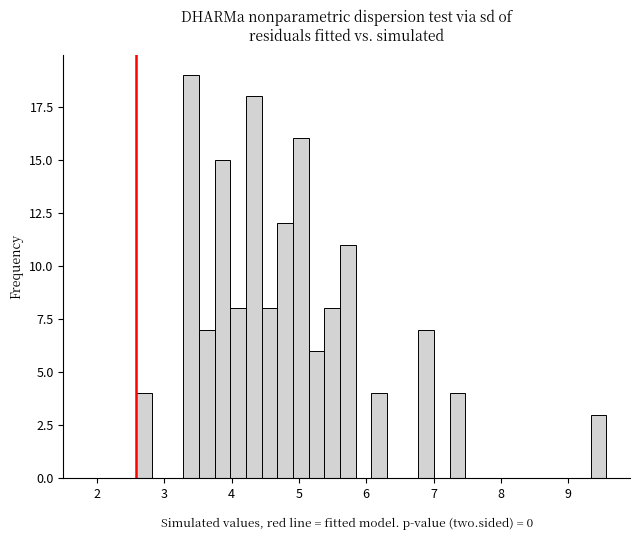

Around what value on the x-axis is the tallest bar? Give the approximate position of its centre, as read against the axis.

3.4